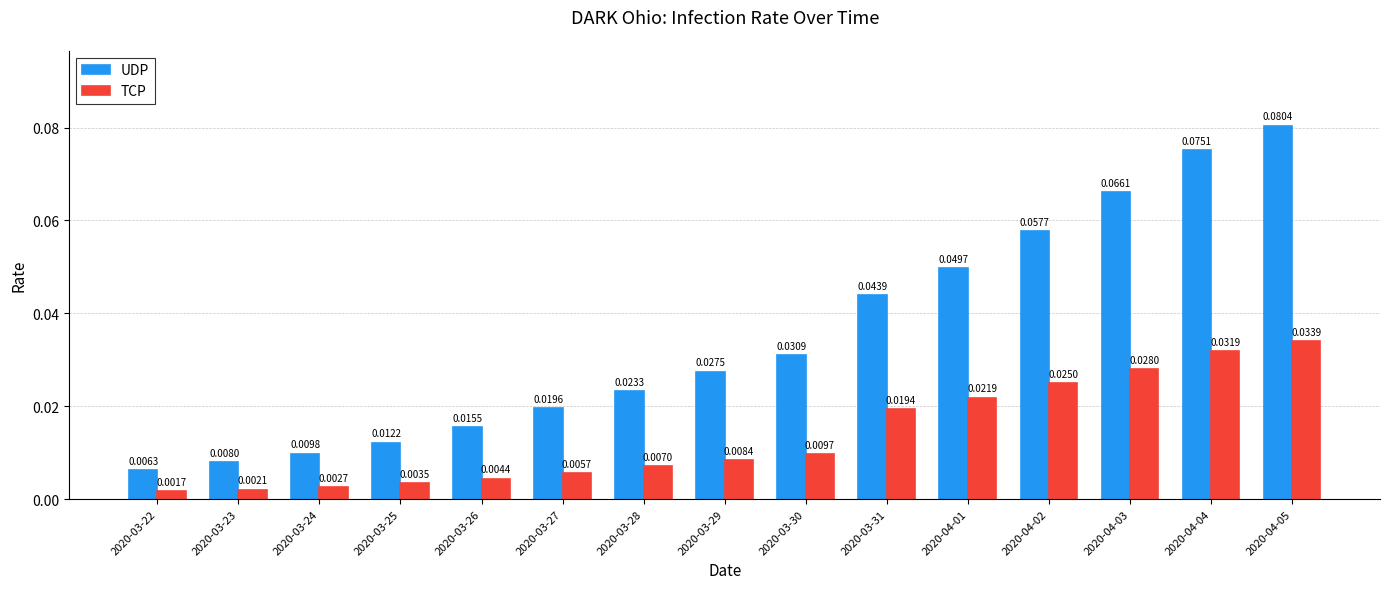

List the series in order of their overall mean, highest first.

UDP, TCP